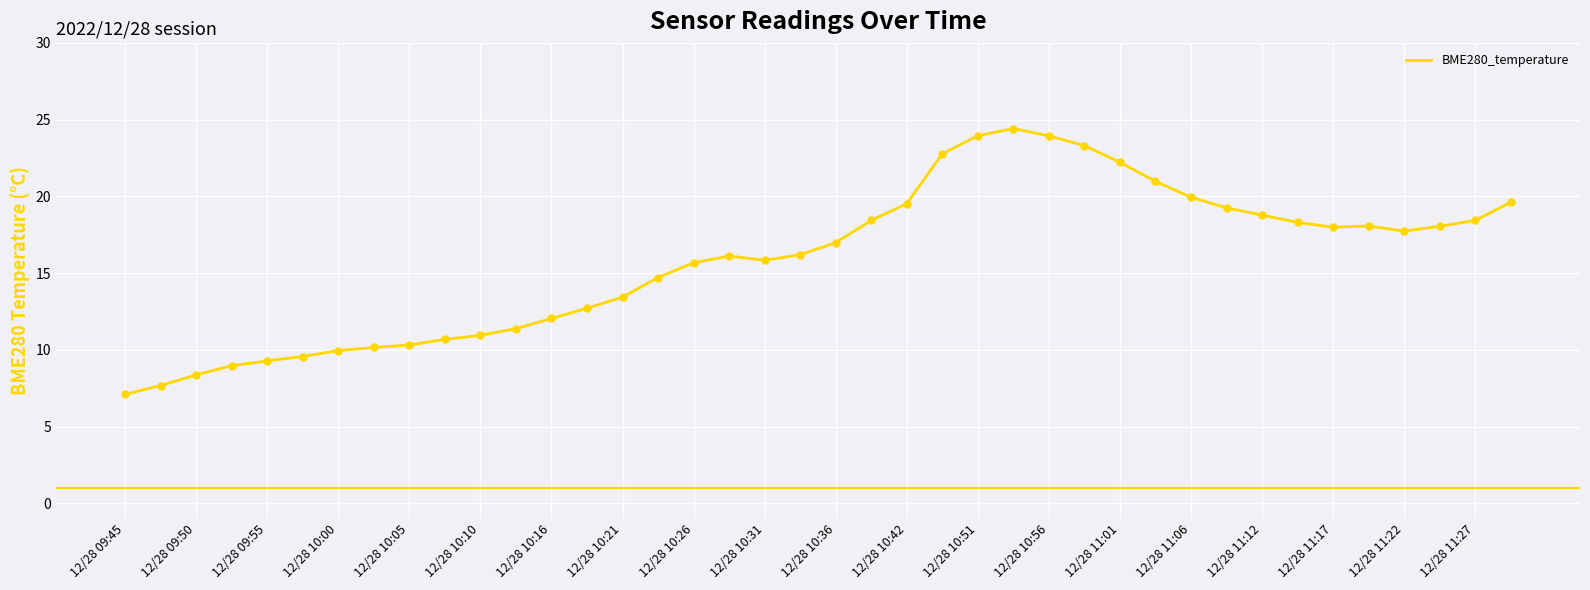

What is the difference between the maximum and minimum values?

17.3